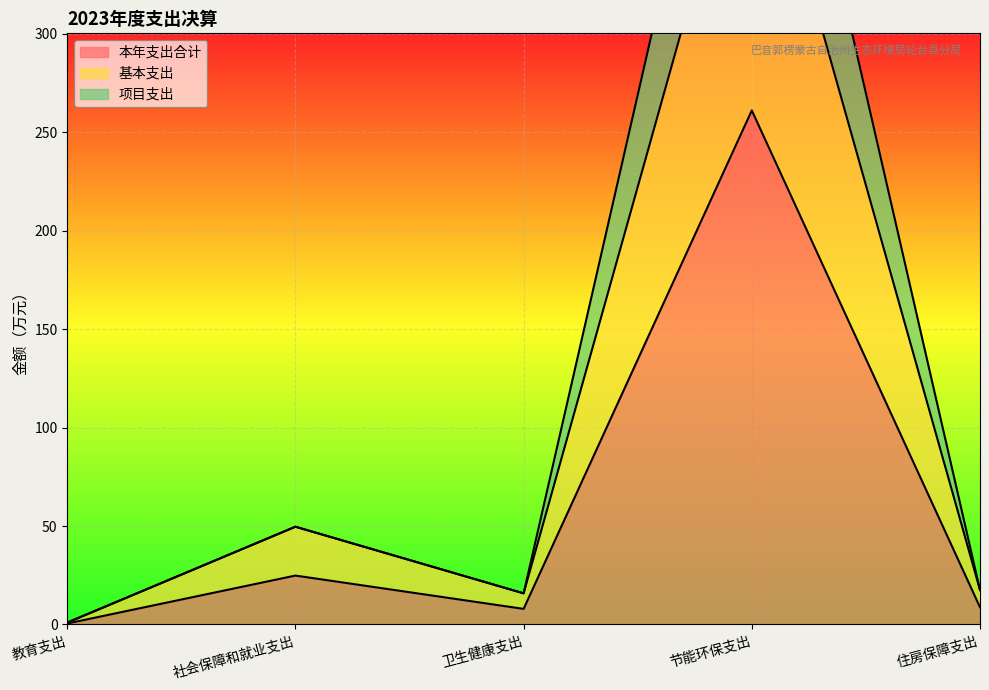

What is the average value of the 基本支出 series?

102.5